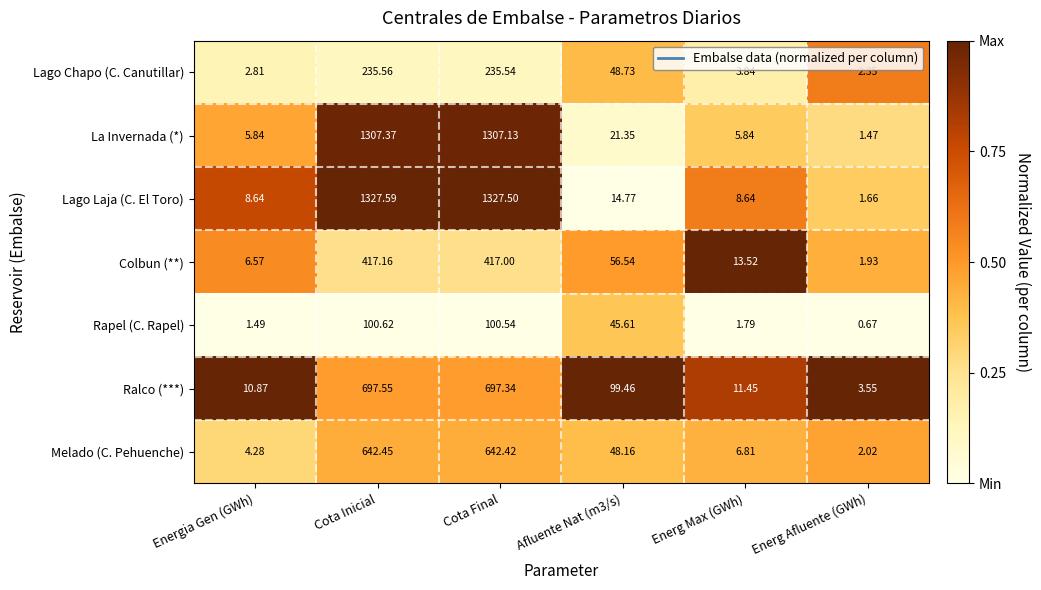

Where does the Colbun (**) series first go above 56?

Cota Inicial